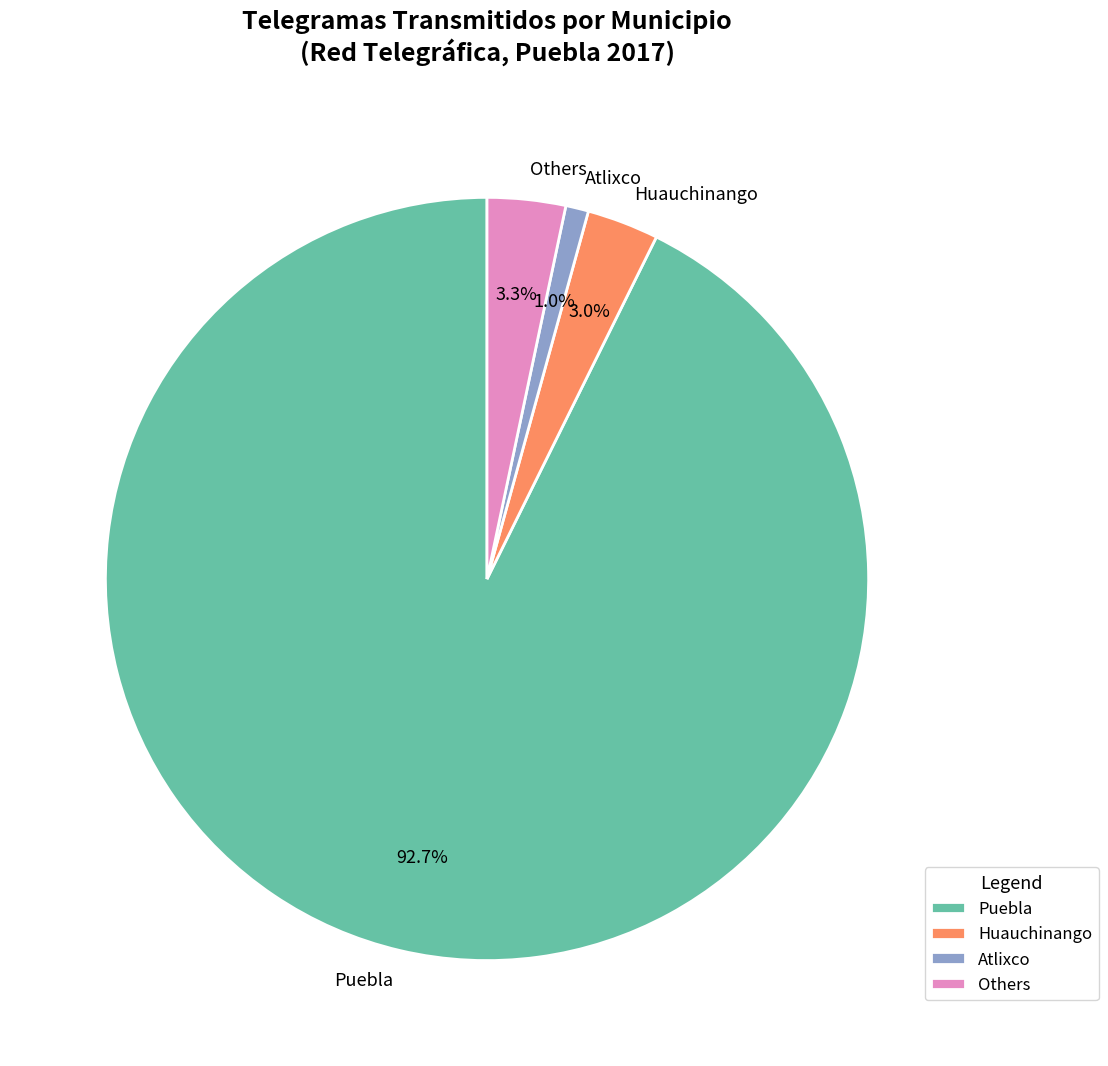

Which slice is the smallest?

Atlixco